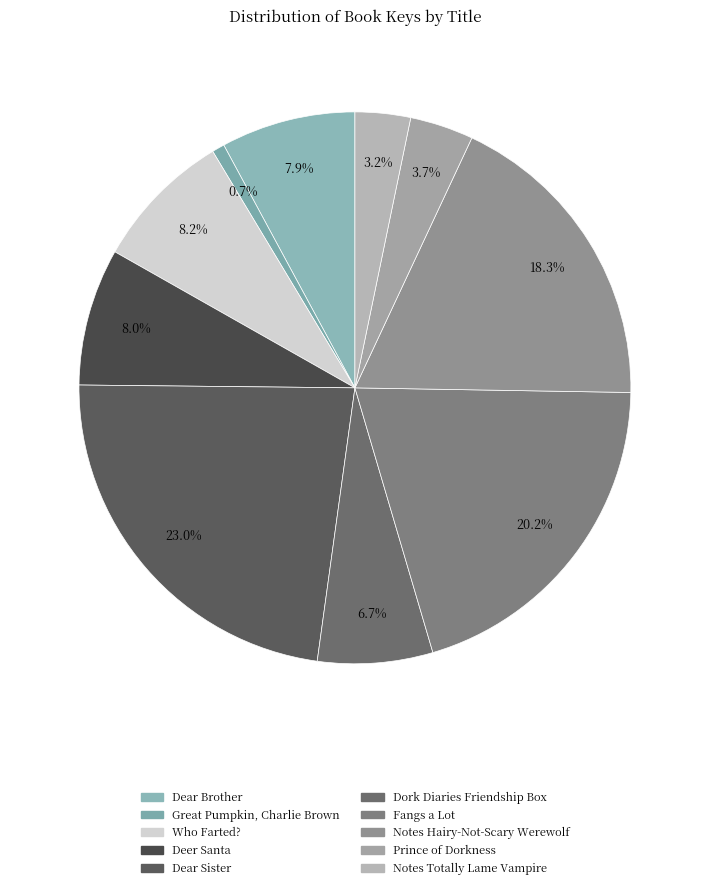

How many segments does this pie chart have?

10